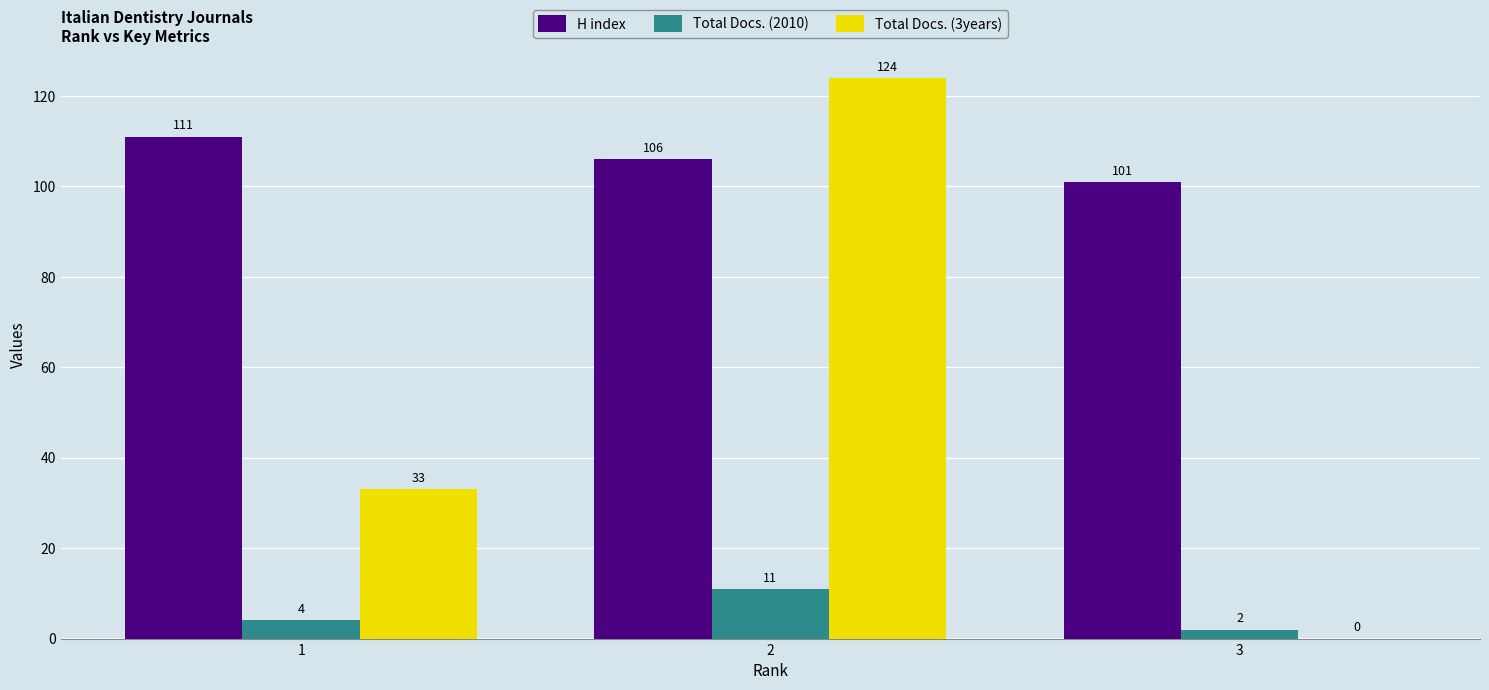

What is the difference between the Total Docs. (3years) values at 3 and 1?

33